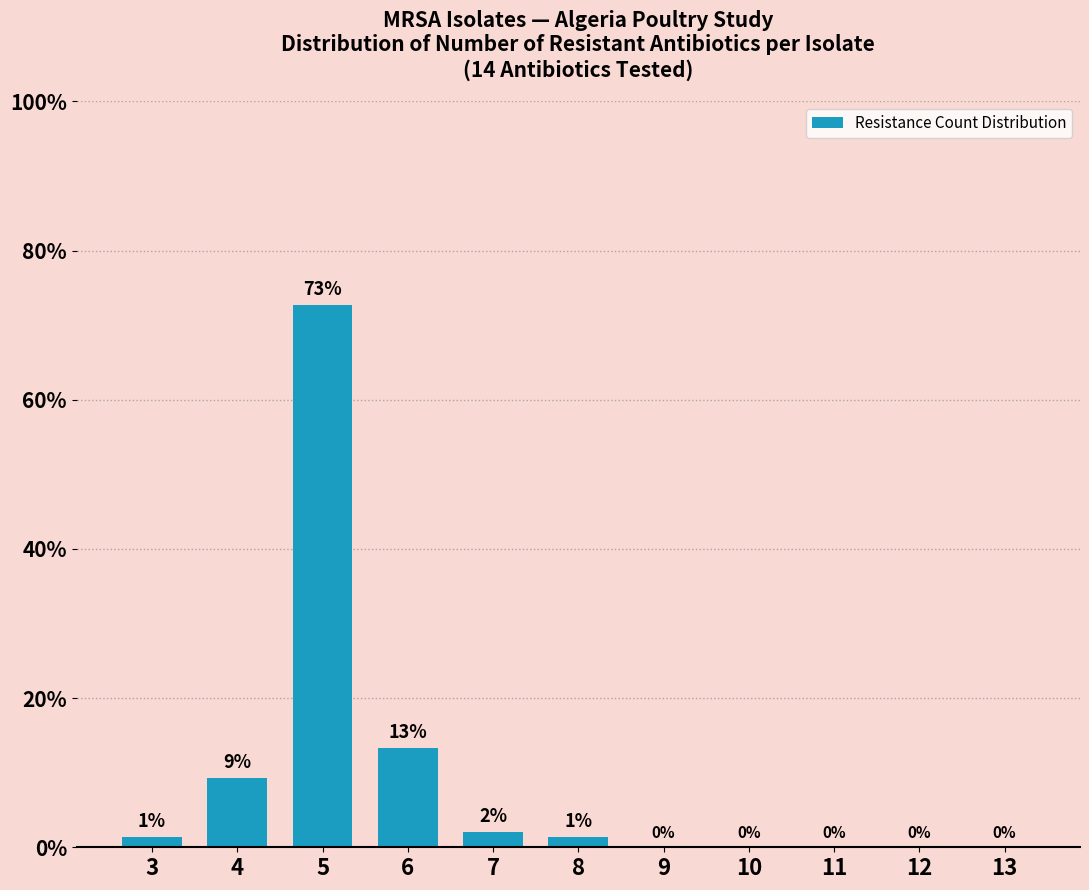

What is the change in value from 7 to 11?

-2.0